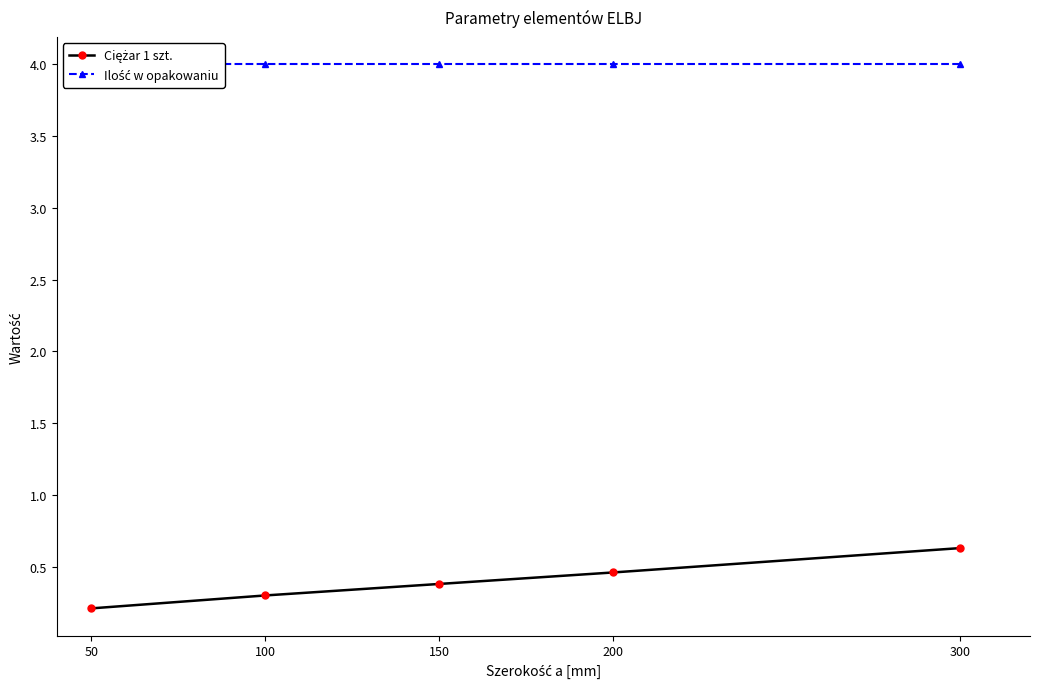

What are all the series names shown in the legend?

Ciężar 1 szt., Ilość w opakowaniu